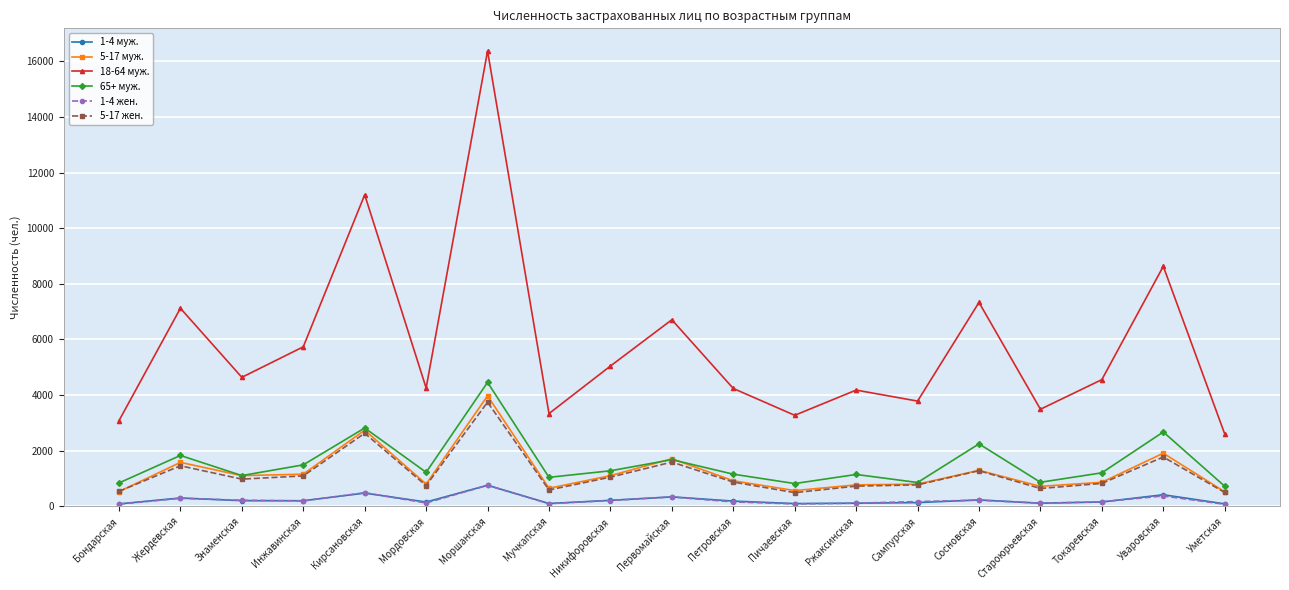

What are all the series names shown in the legend?

1-4 муж., 5-17 муж., 18-64 муж., 65+ муж., 1-4 жен., 5-17 жен.